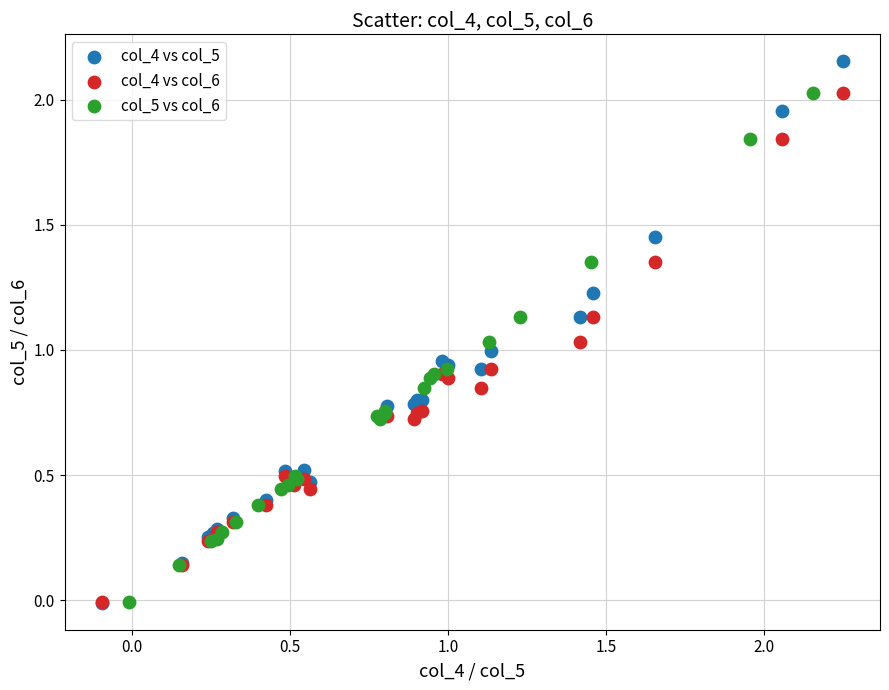

Which series reaches the maximum Y coordinate?

col_4 vs col_5